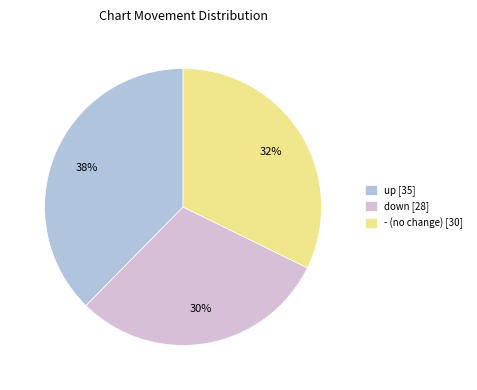

Combined, do down [28] and up [35] account for over 50%?

Yes